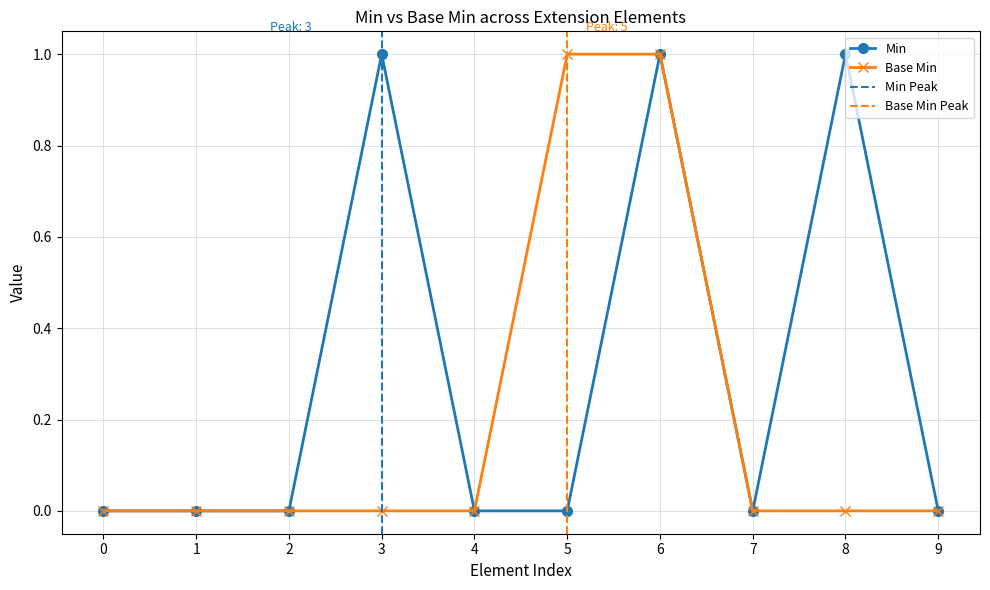

Rank the series by their maximum value, from lowest to highest.

Min, Base Min